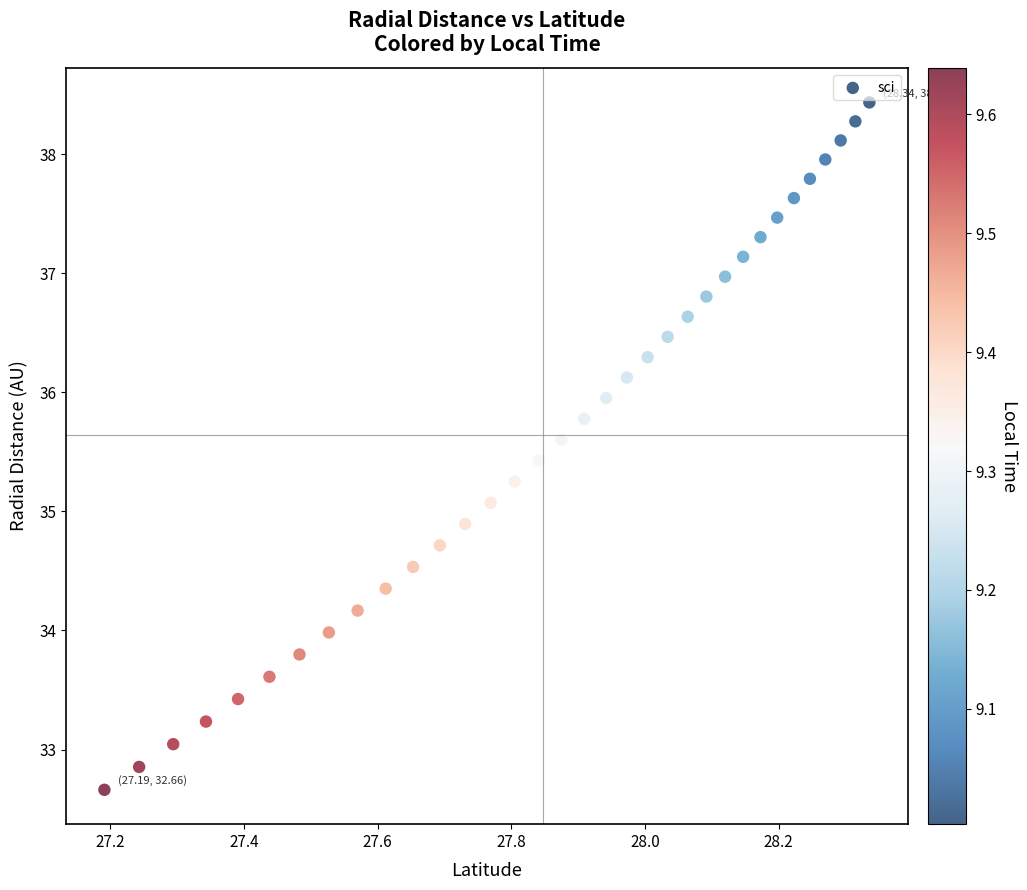

What is the range of Y values (max minus min)?

5.8